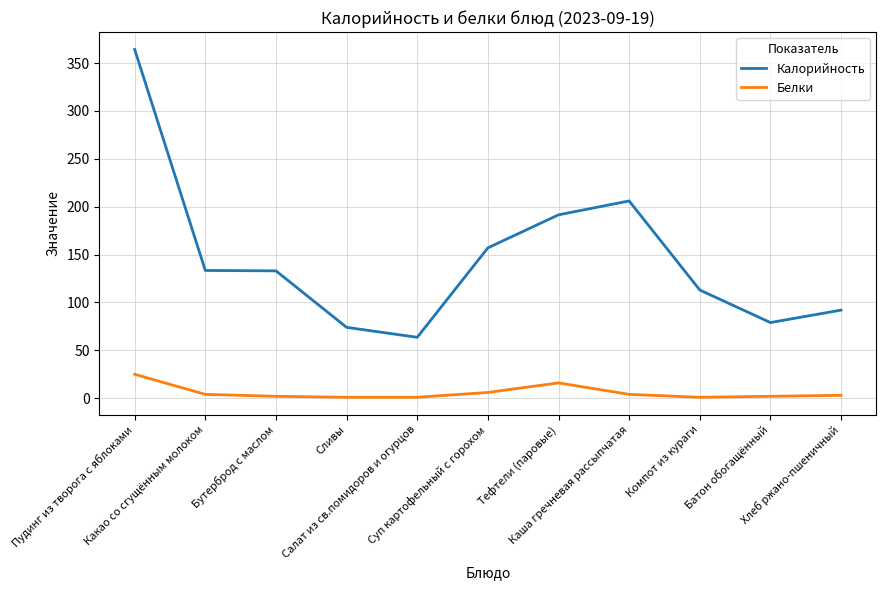

Which series has the largest range (max minus min)?

Калорийность